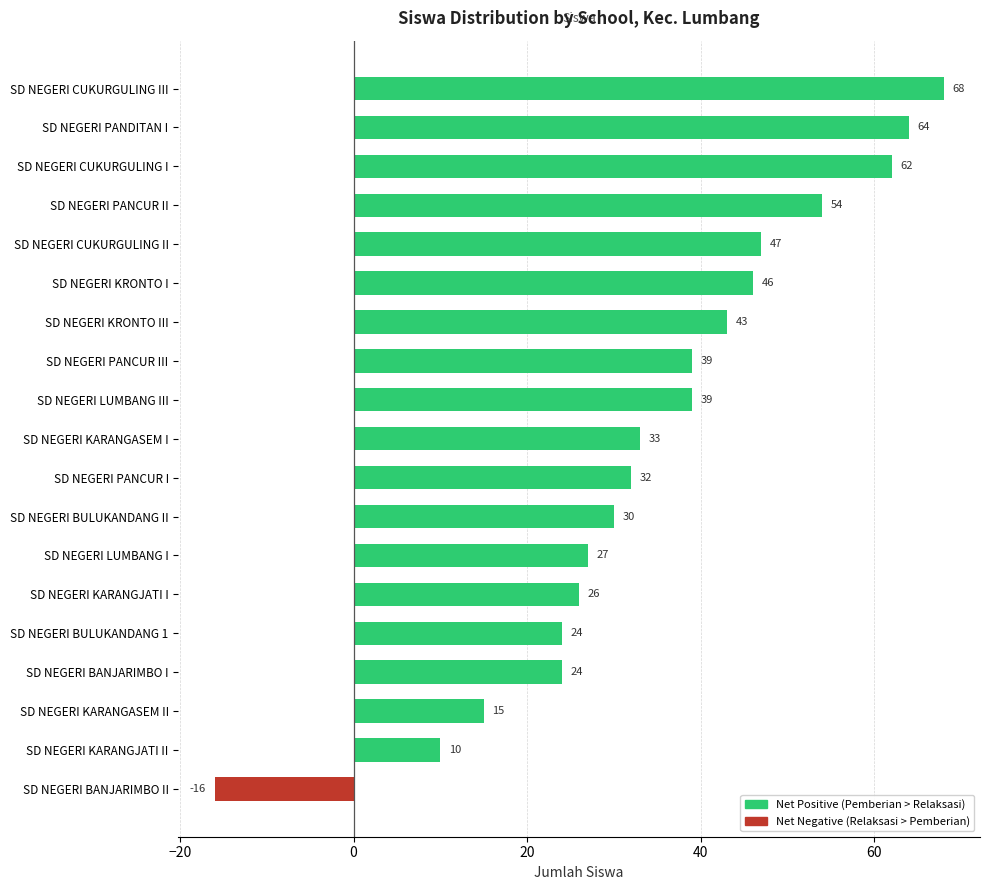

Which has a higher value, SD NEGERI PANCUR II or SD NEGERI KARANGJATI I?

SD NEGERI PANCUR II